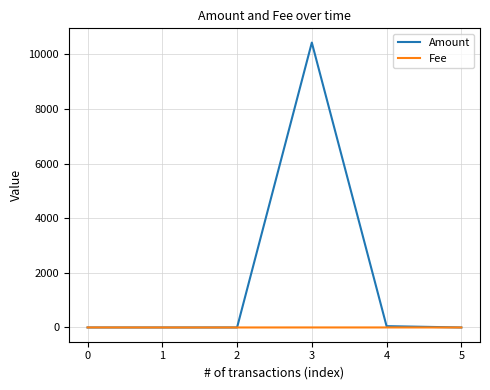

List the series in order of their overall mean, lowest first.

Fee, Amount